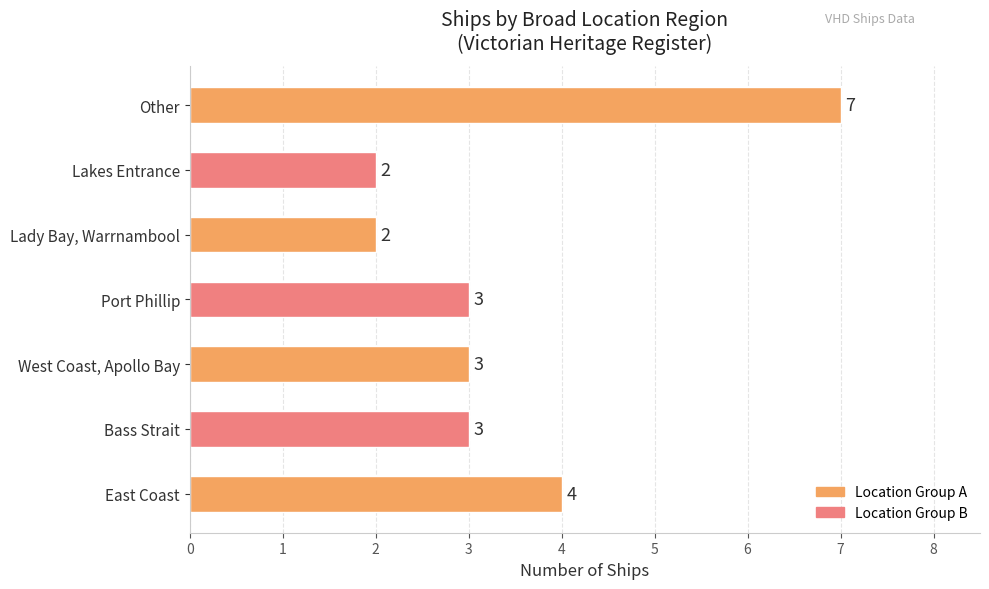

Are the bars grouped side by side (vs. stacked)?

No